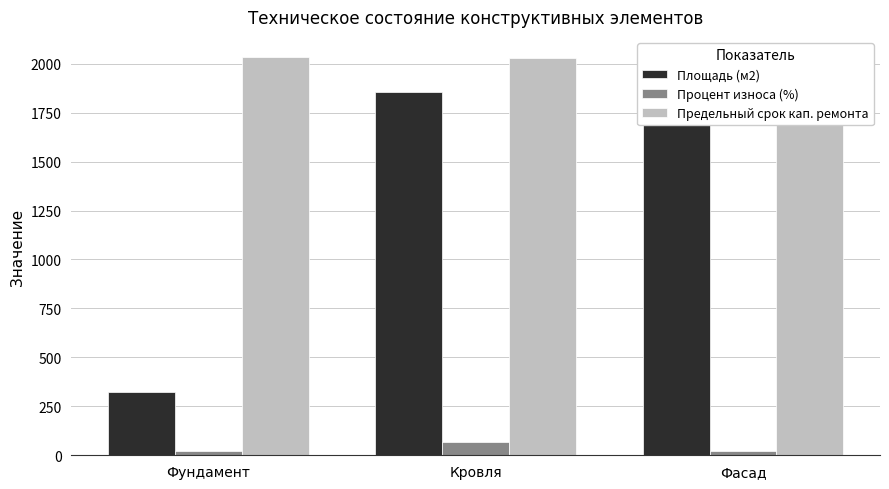

Is the value of Процент износа (%) at Фасад greater than the value of Площадь (м2) at Кровля?

No